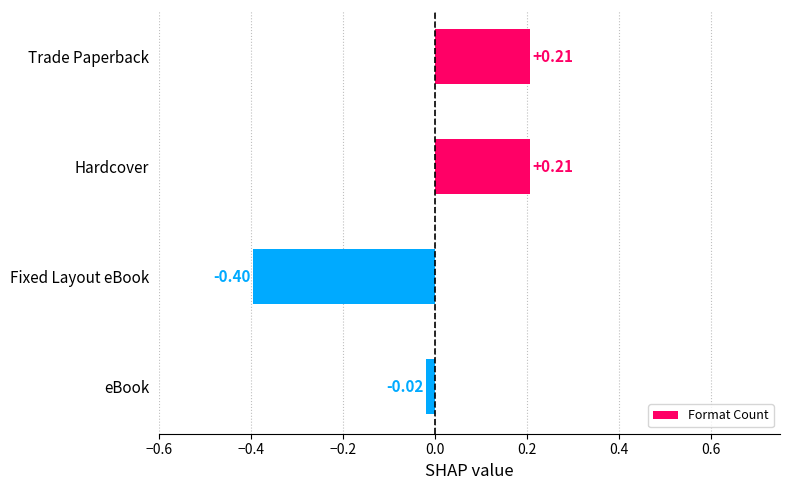

What is the label of the 1st bar from the bottom?

eBook